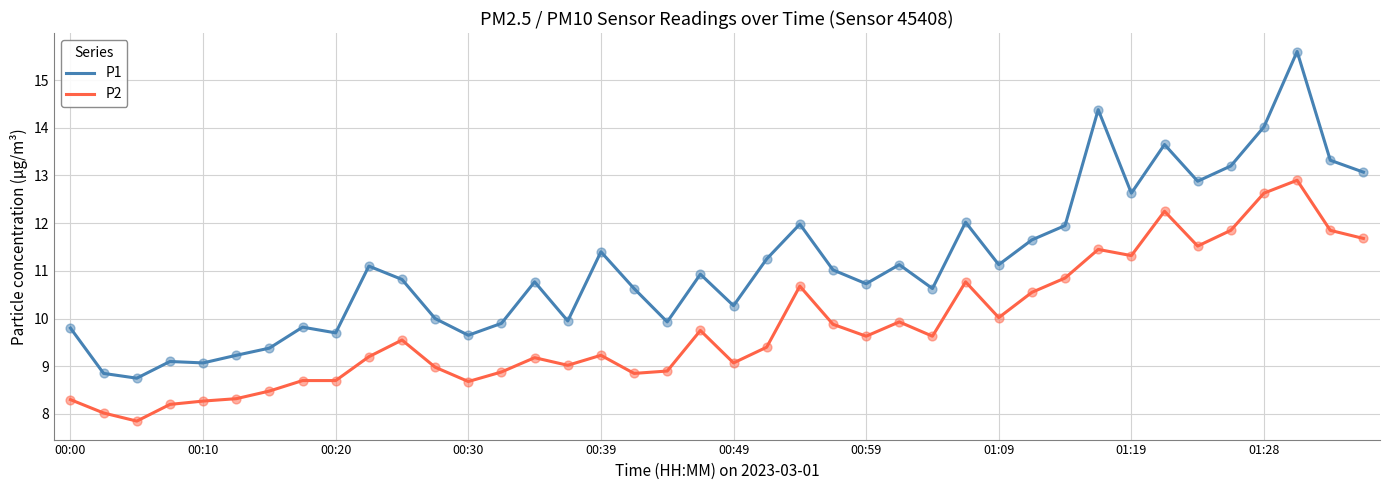

Which series has the widest spread of values?

P1